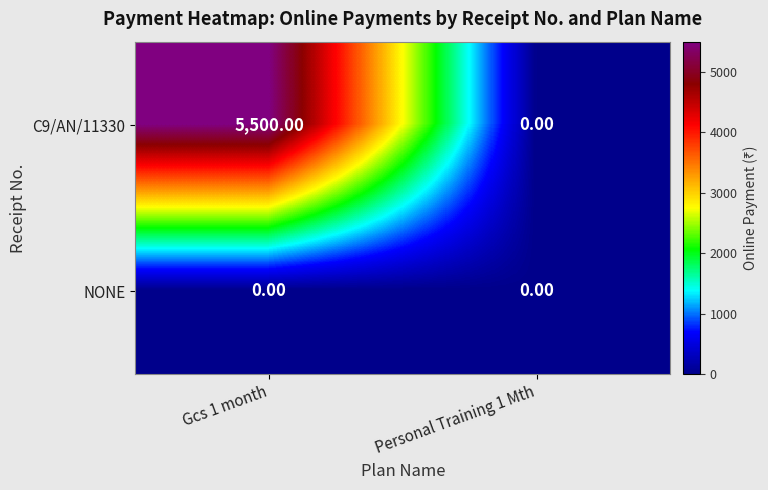

At which category is the sum across all series the highest?

Gcs 1 month